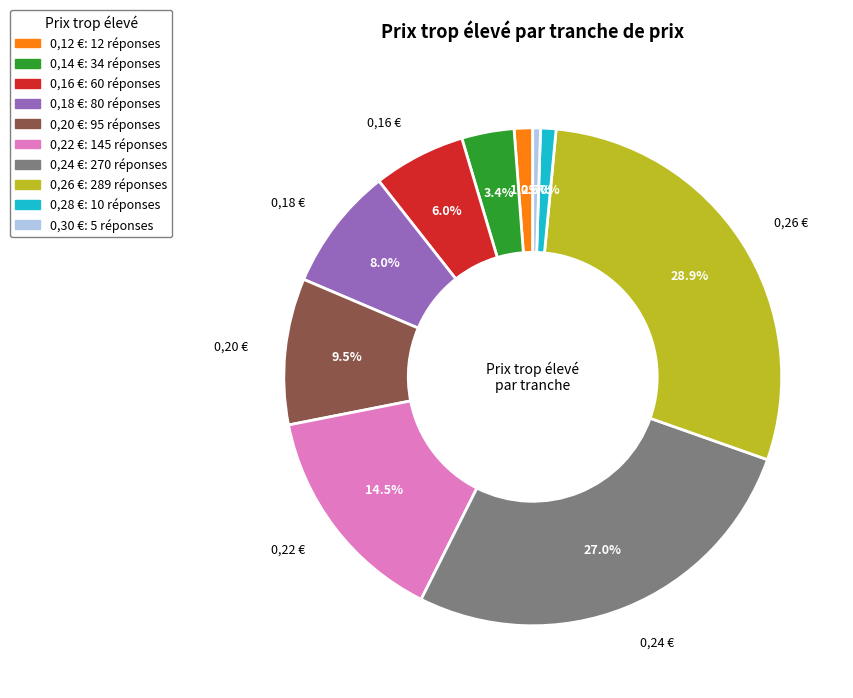

Which category has the biggest portion of the pie?

0,26 €: 289 réponses